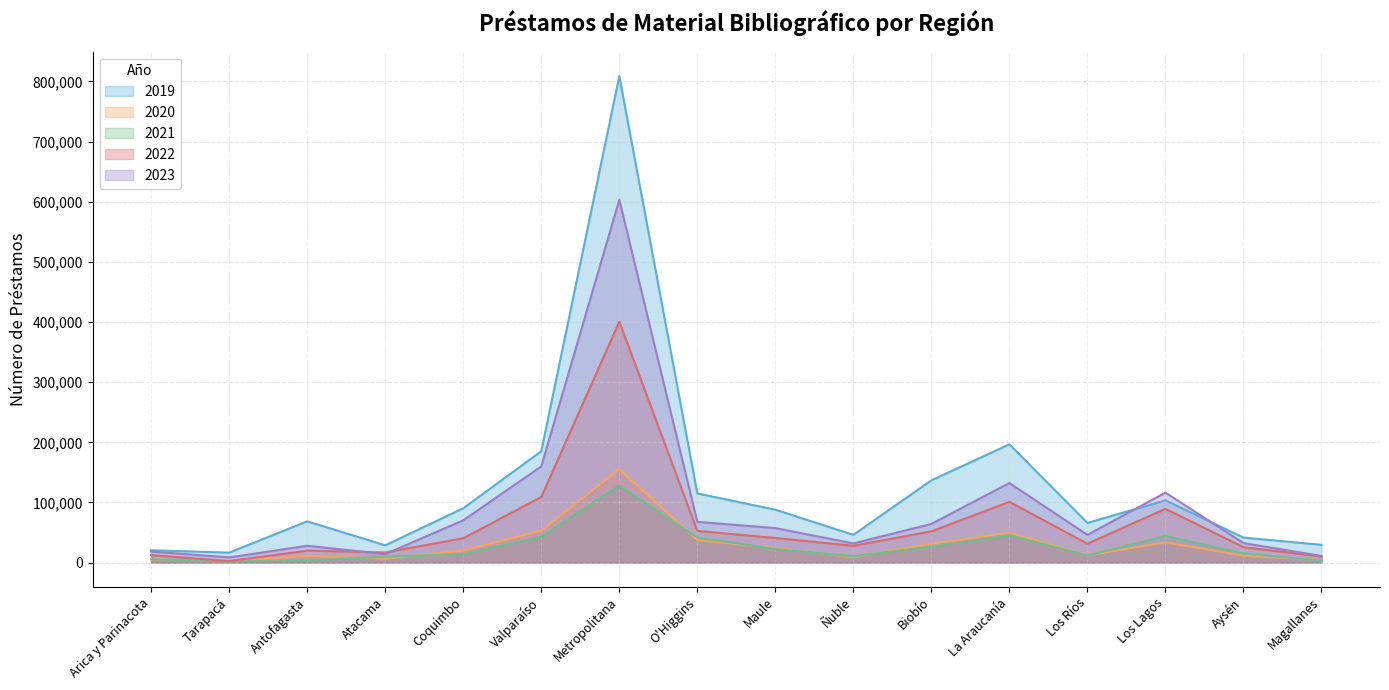

At which category is the sum across all series the highest?

Metropolitana